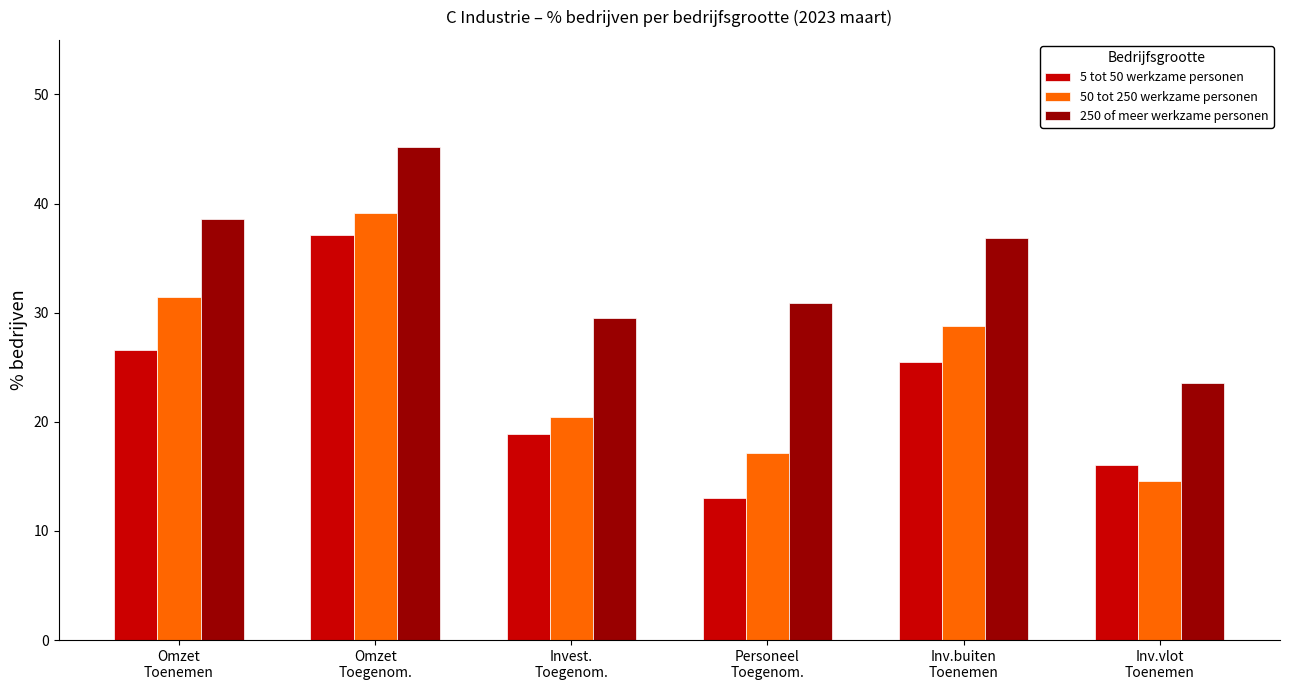

What is the sum of all 5 tot 50 werkzame personen values?

137.1